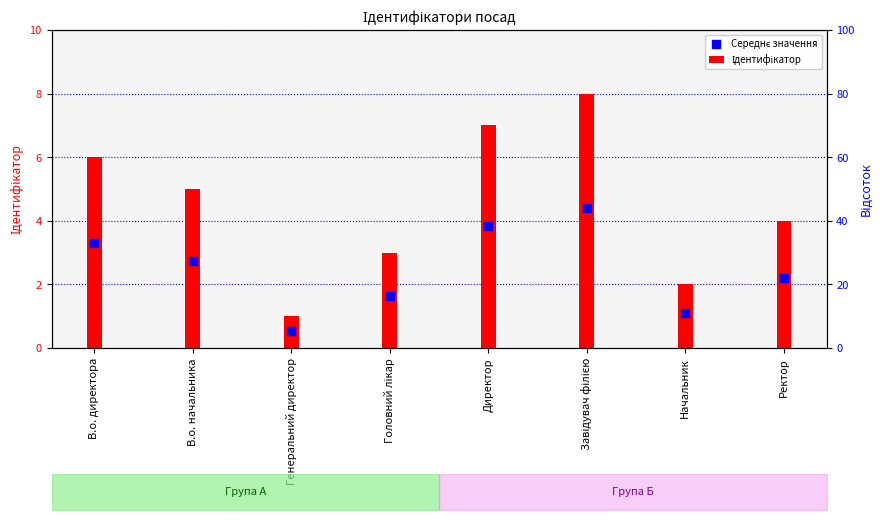

Which series reaches the minimum Y coordinate?

Середнє значення